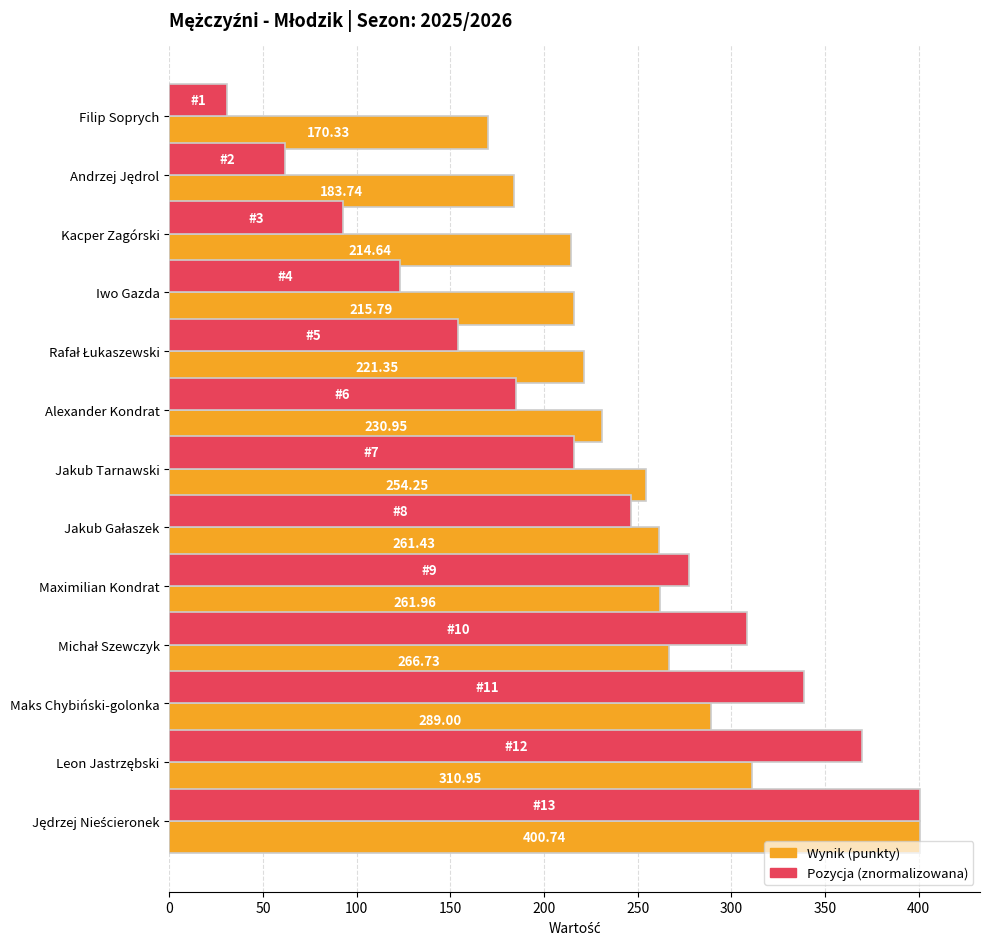

Count the number of categories in the chart.

13